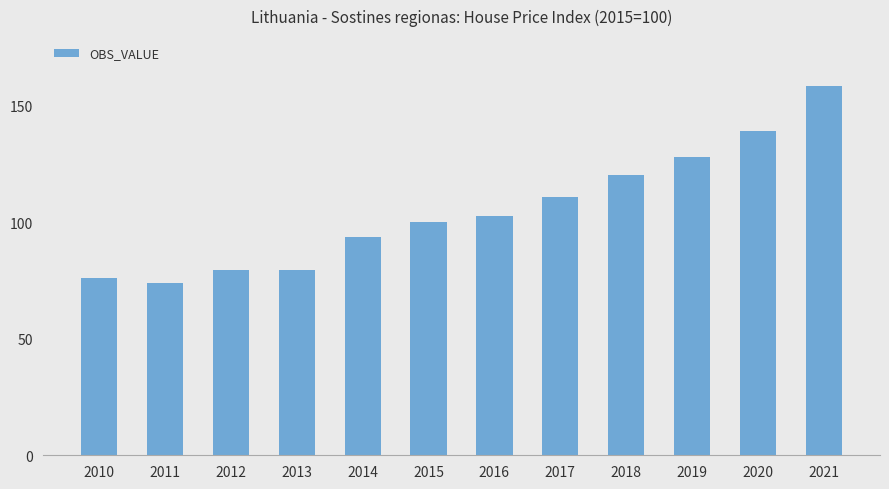

Does the chart contain any negative values?

No